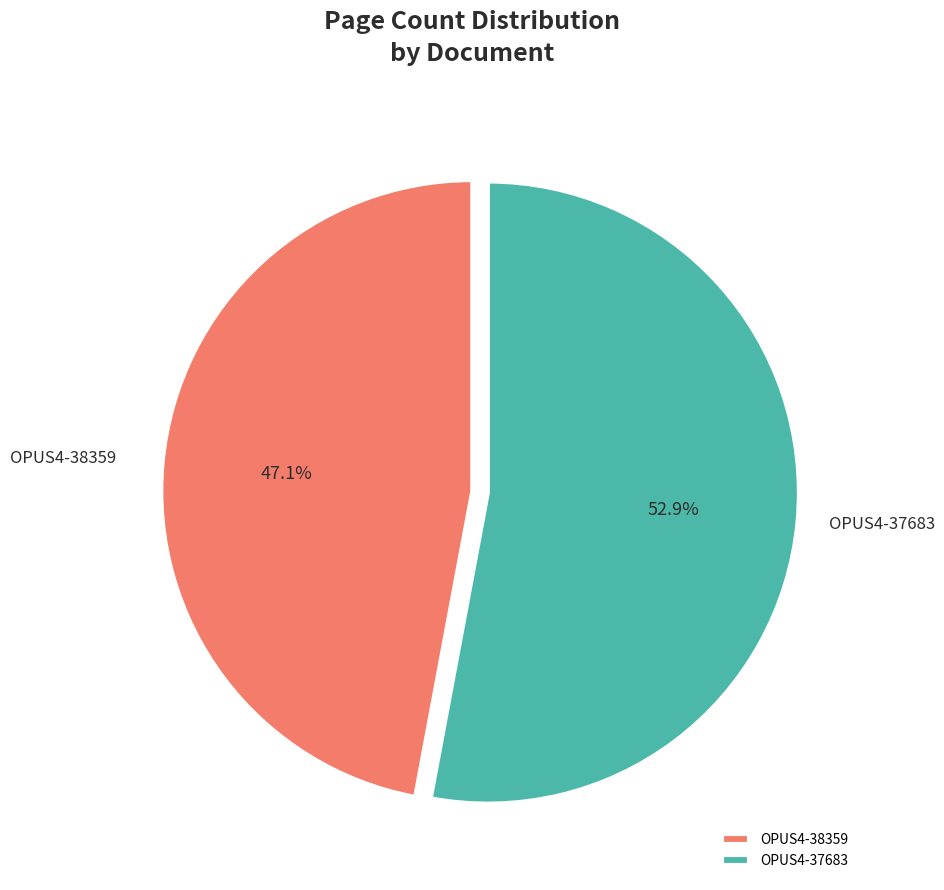

Rank the categories by value from lowest to highest.

OPUS4-38359, OPUS4-37683